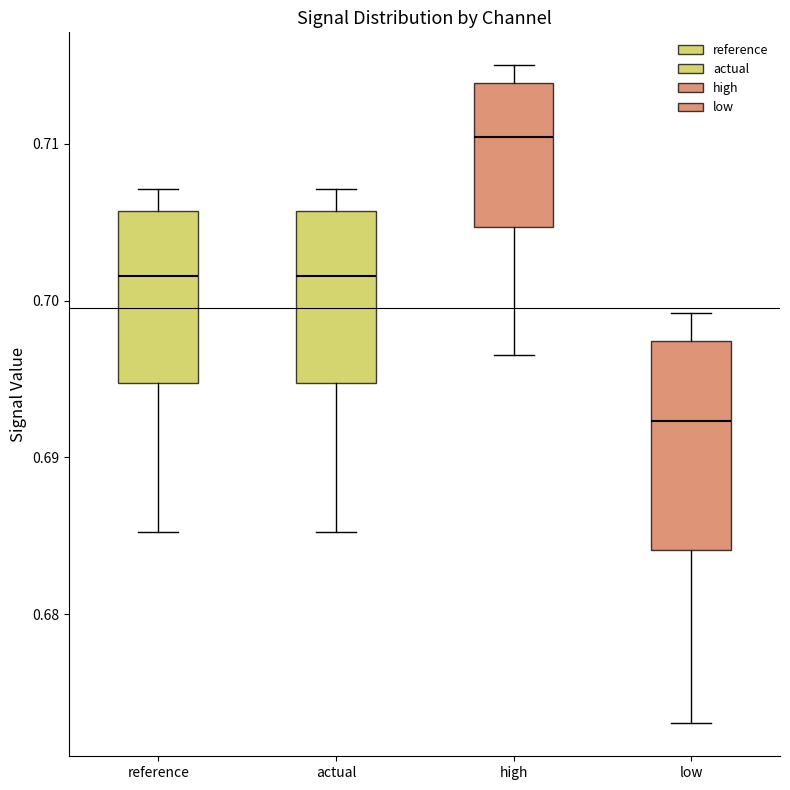

Reading left to right, transcribe this box plot: for each box, give where its median line is, the range the box spans, and where its two whiskers end, as read against the y-axis. The values are not printed on the chart, so give them approximately, as read against the axis.

reference: median 0.702, box 0.695 to 0.706, whiskers 0.685 to 0.707
actual: median 0.702, box 0.695 to 0.706, whiskers 0.685 to 0.707
high: median 0.710, box 0.705 to 0.714, whiskers 0.697 to 0.715
low: median 0.692, box 0.684 to 0.697, whiskers 0.673 to 0.699